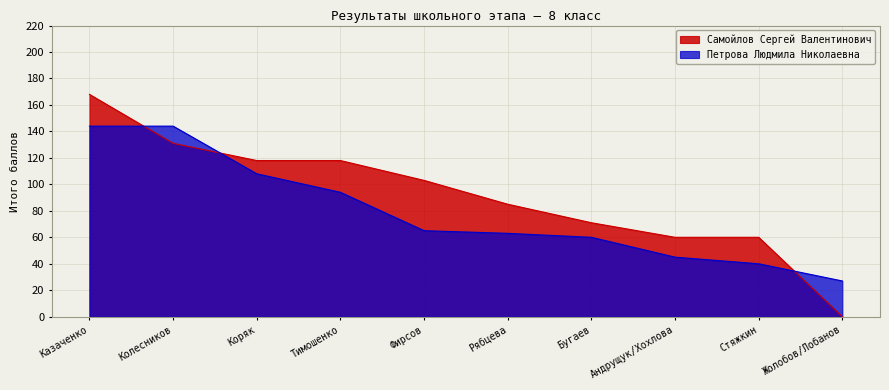

Reading left to right, transcribe all the data shown in this chart.

Самойлов Сергей Валентинович: Казаченко=168	Колесников=131	Коряк=118	Тимошенко=118	Фирсов=103	Рябцева=85	Бугаев=71	Андрущук/Хохлова=60	Стяжкин=60	Жолобов/Лобанов=0
Петрова Людмила Николаевна: Казаченко=144	Колесников=144	Коряк=108	Тимошенко=94	Фирсов=65	Рябцева=63	Бугаев=60	Андрущук/Хохлова=45	Стяжкин=40	Жолобов/Лобанов=27